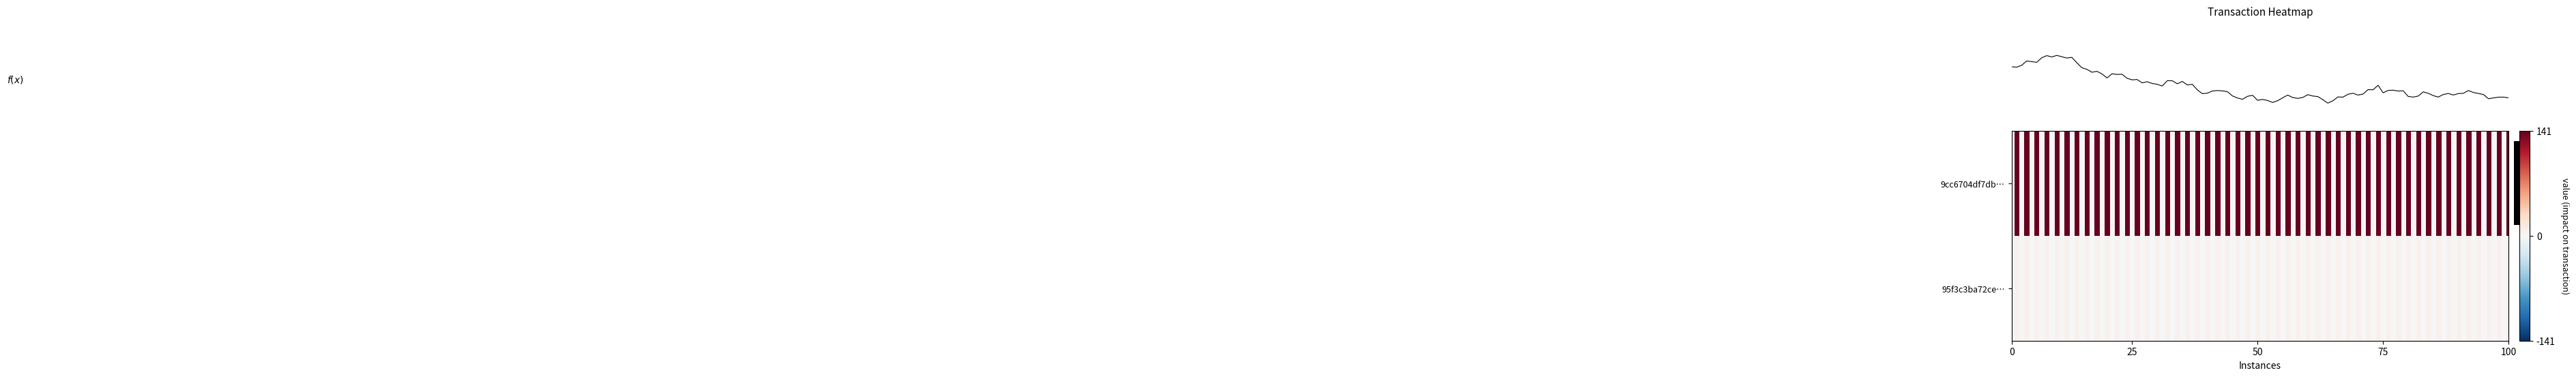

The 9cc6704df7db01375b2e44508985e496b6423fd series shows 0 at direction. True or false?

False